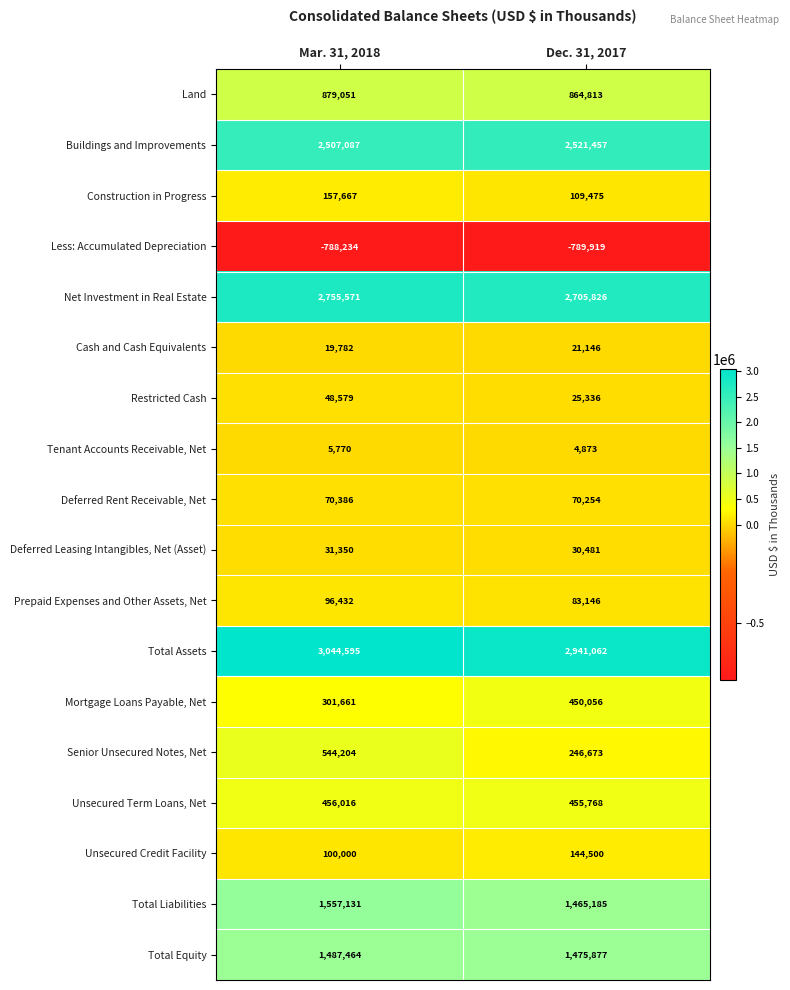

Is it true that Senior Unsecured Notes, Net equals 246673 at Dec. 31, 2017?

True